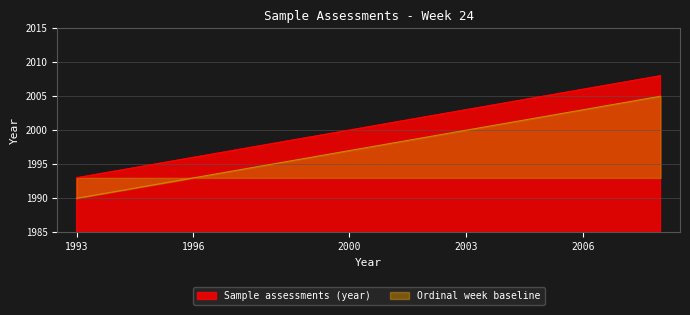

How many data points are above 2001?

4